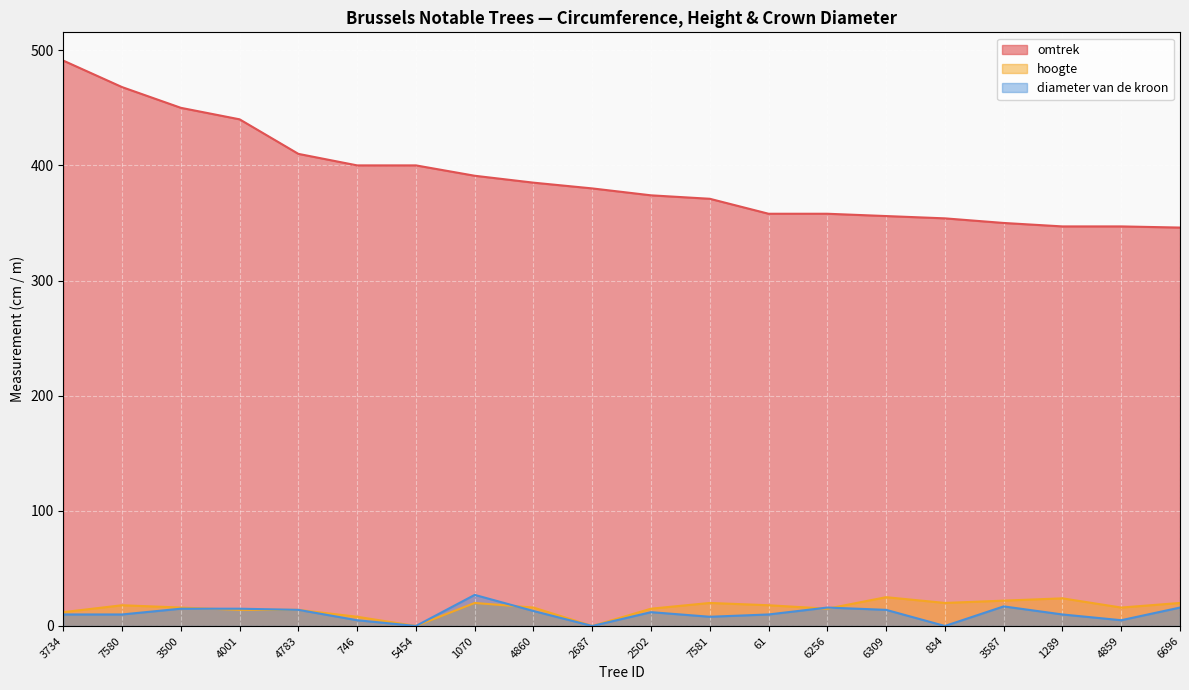

List the labels in order of hoogte value, largest first.

6309, 1289, 3587, 1070, 7581, 834, 6696, 7580, 61, 3500, 4860, 4859, 2502, 6256, 4001, 4783, 3734, 746, 5454, 2687